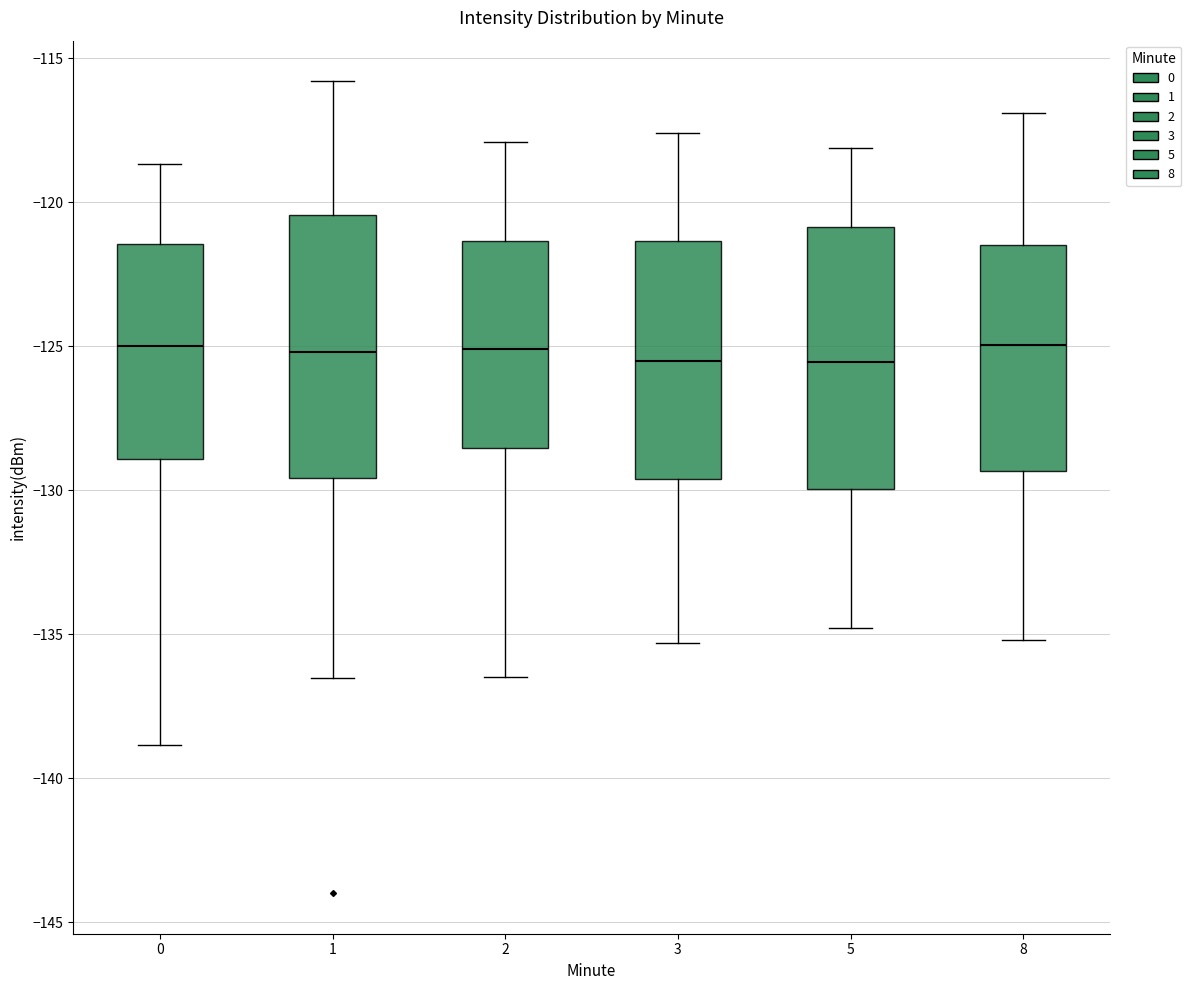

Where is the upper edge of the box at x = 1 on the y-axis? The values are not printed on the chart, so give them approximately, as read against the axis.

-120.5